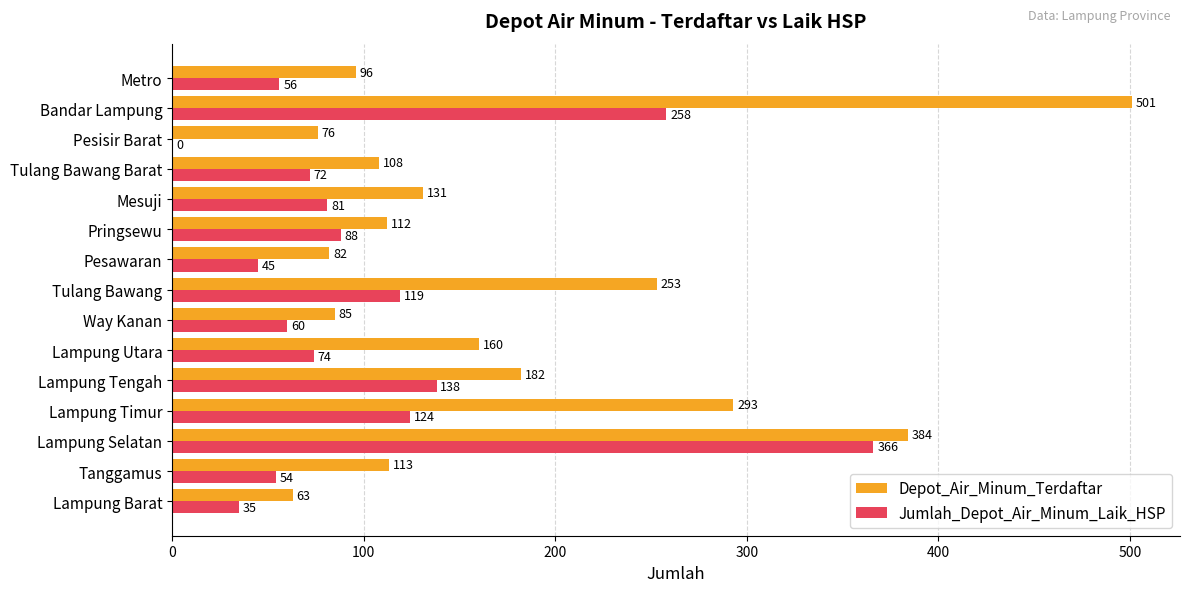

What is the maximum value for Jumlah_Depot_Air_Minum_Laik_HSP?

366